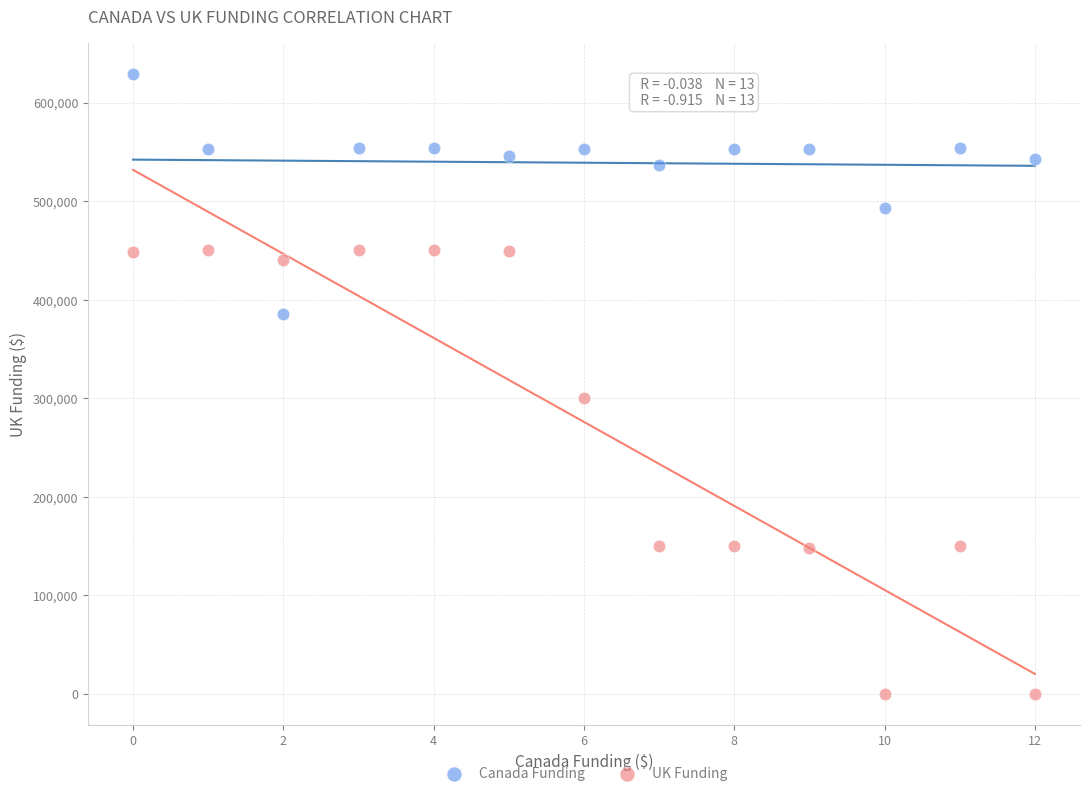

Across all series, what Y value is closest to 314337?

300000